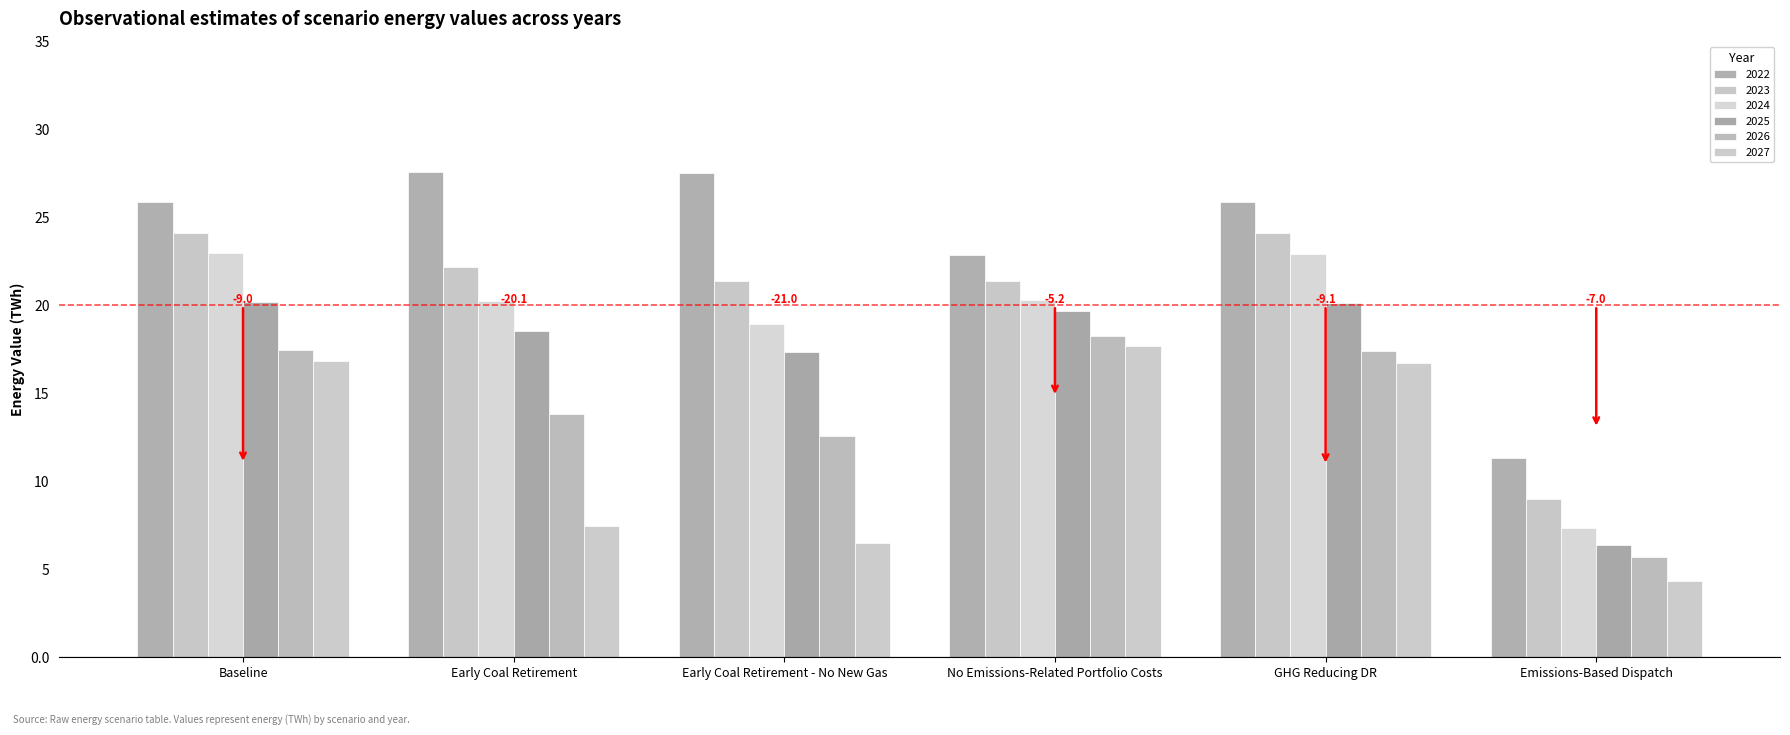

What value does the 2025 series have at Baseline?

20.2